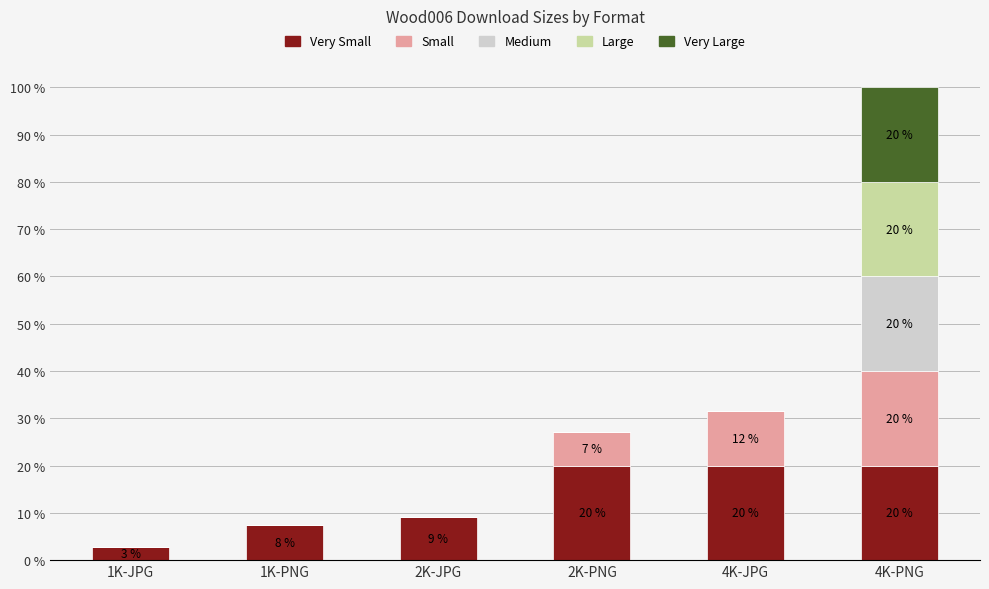

What is the total value across all series at 1K-PNG?

7.5